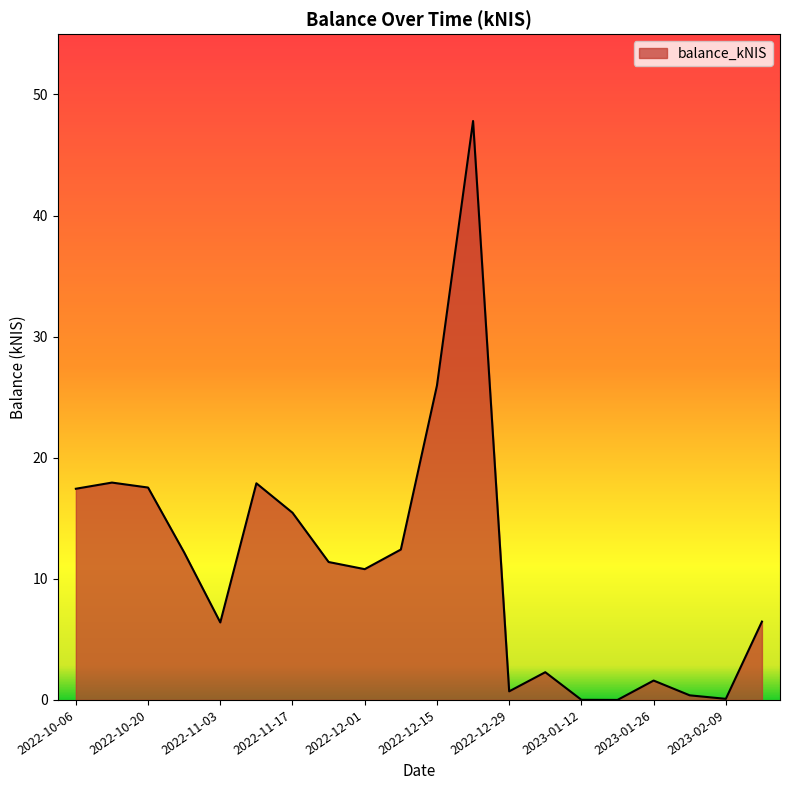

What is the greatest value displayed?

47.8